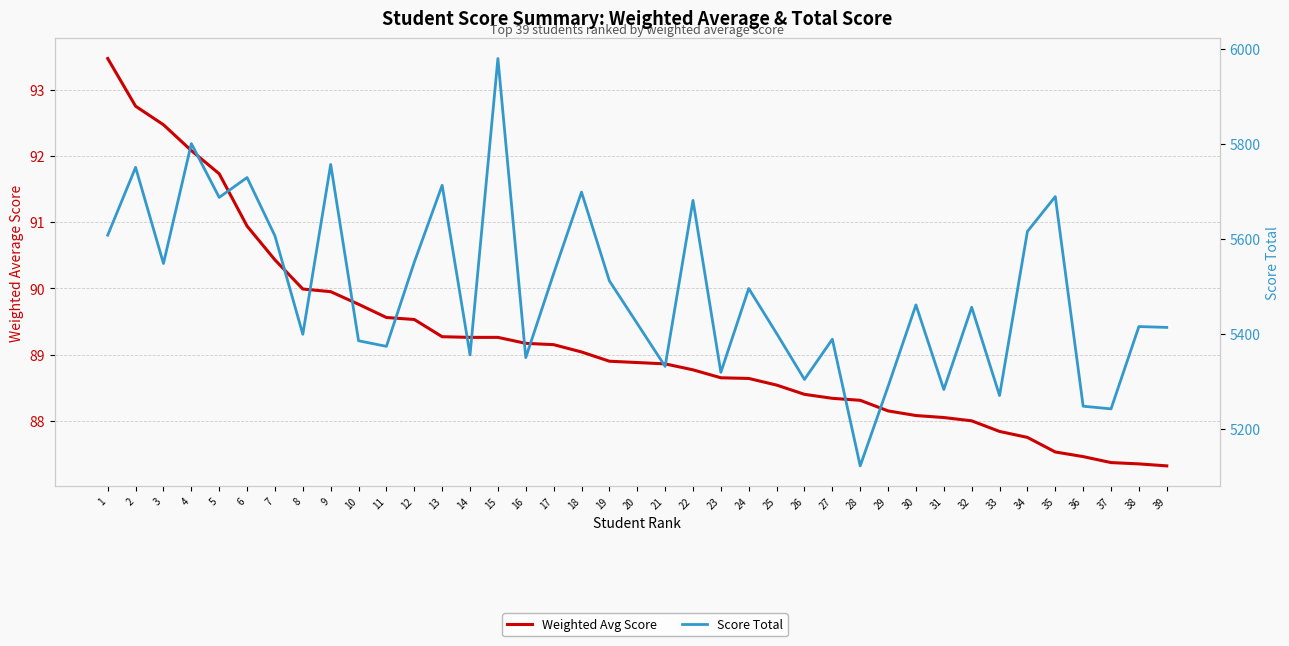

True or false: Weighted Avg Score has more than 2 interior local peaks.

False